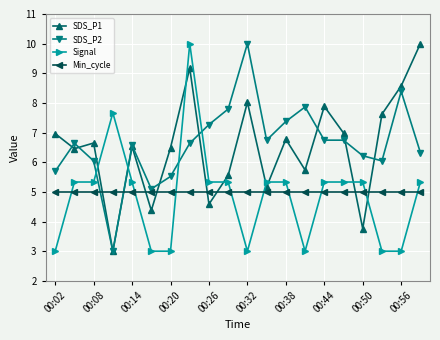

What is the value of the Signal point at the 11th from the left?

3.0